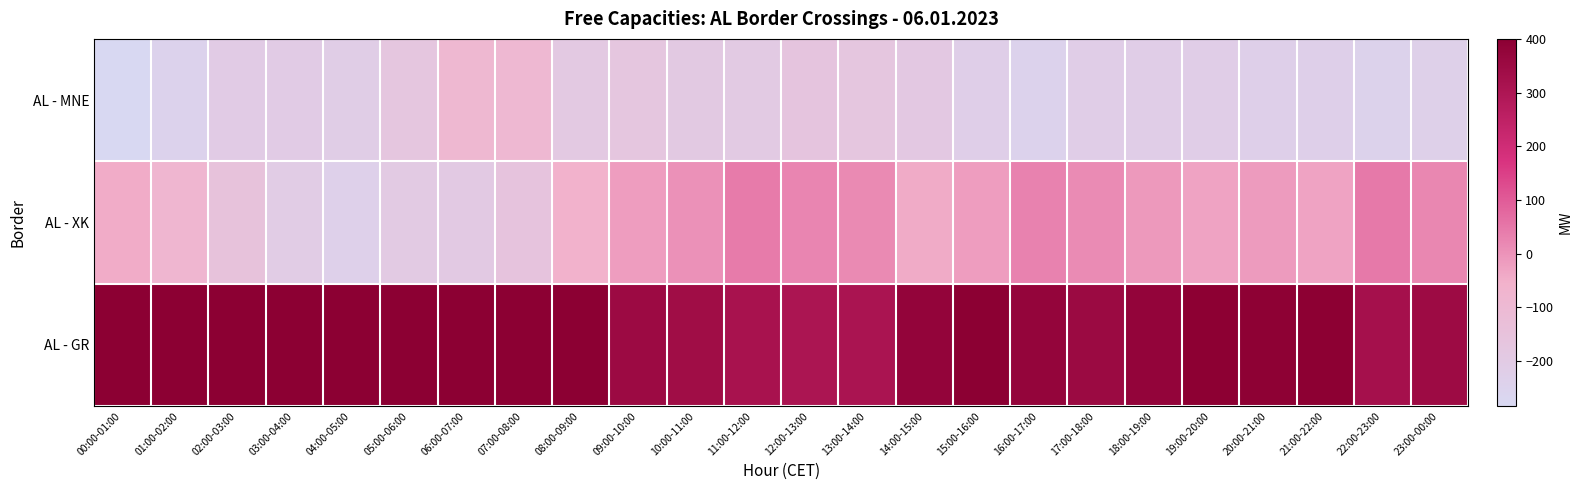

Which category has the lowest value across all series?

00:00-01:00